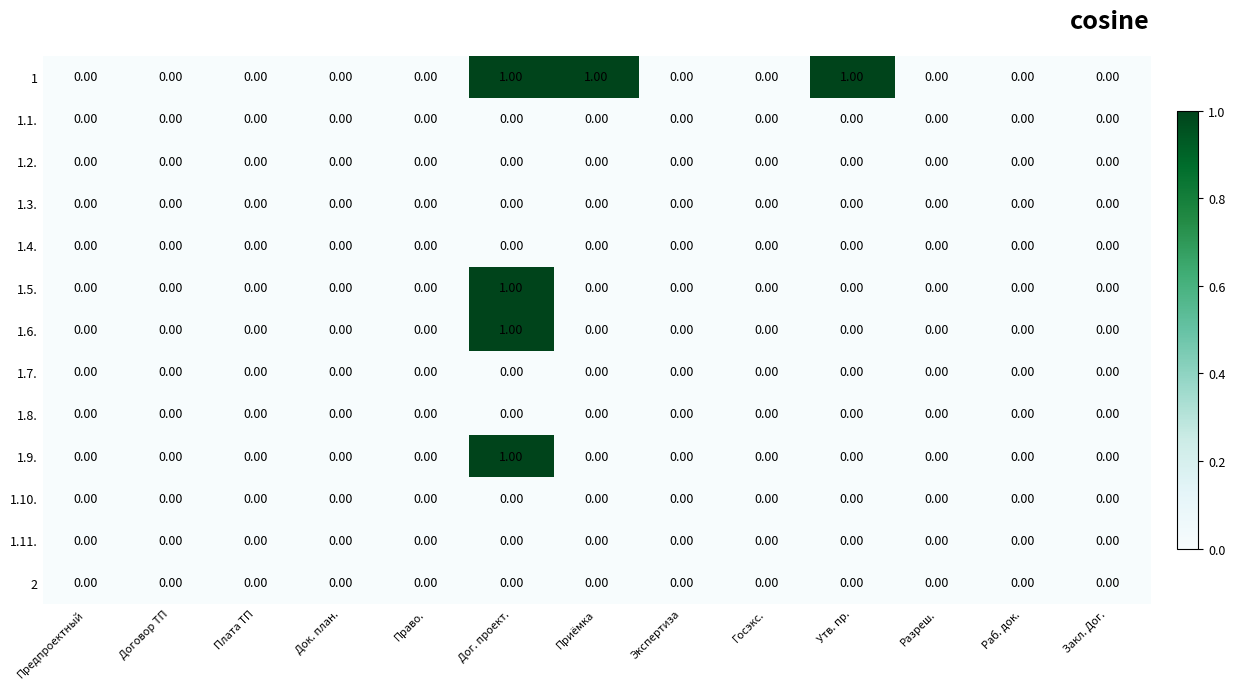

At which category is the sum across all series the highest?

Дог. проект.